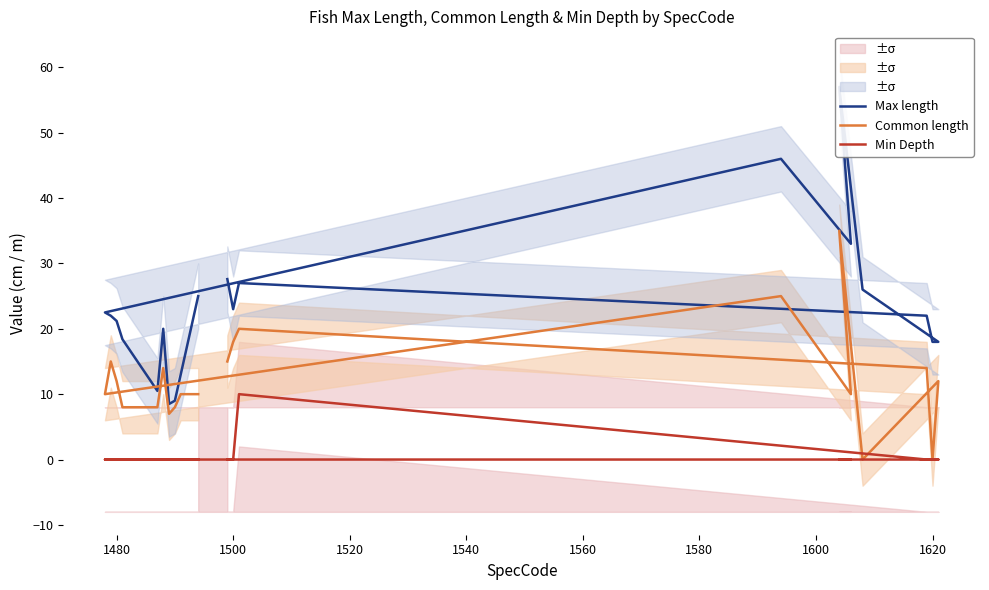

What position from the right is 1500?

18